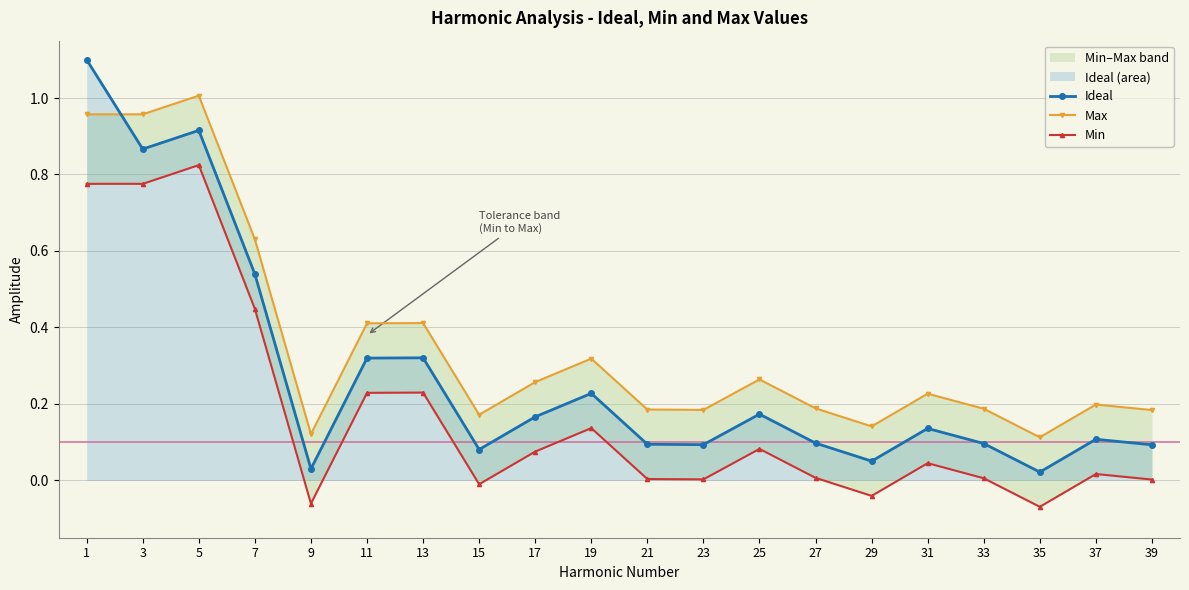

Rank the categories by Ideal value from highest to lowest.

1, 5, 3, 7, 13, 11, 19, 25, 17, 31, 37, 27, 33, 21, 23, 39, 15, 29, 9, 35